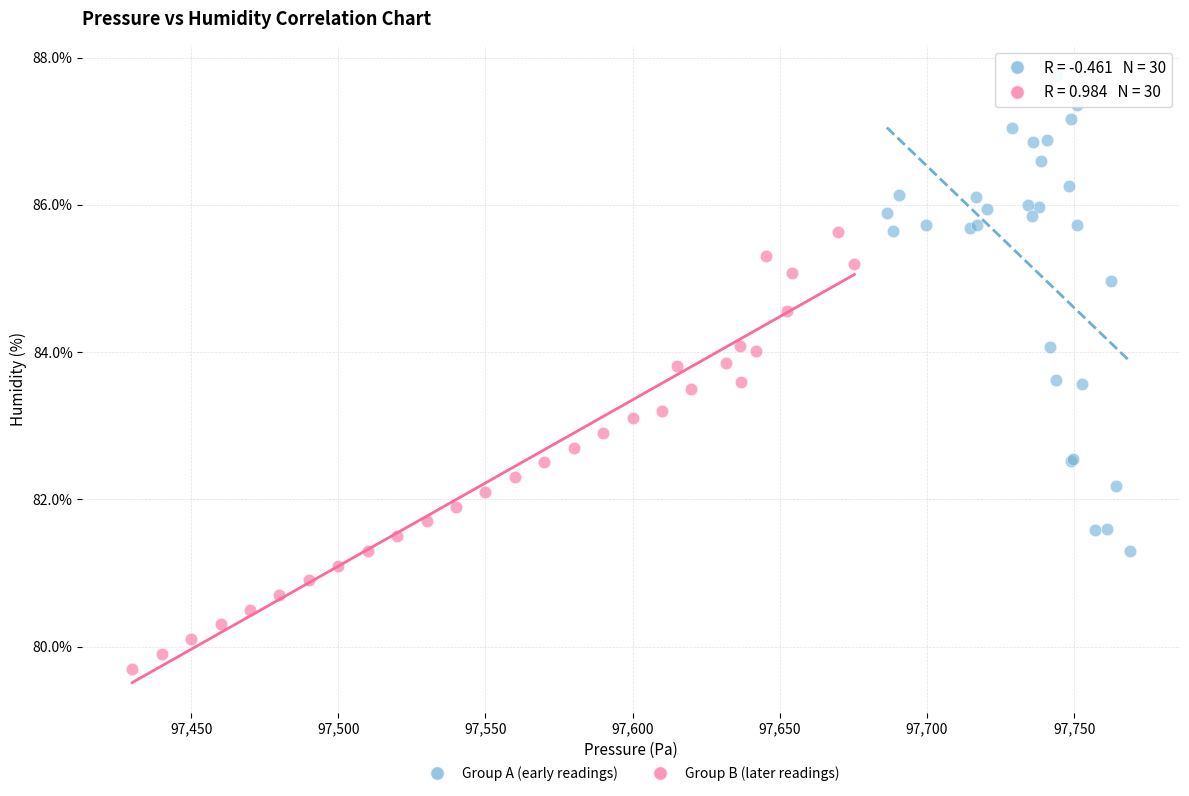

Which series contains the lowest Y value?

Group B (later readings)